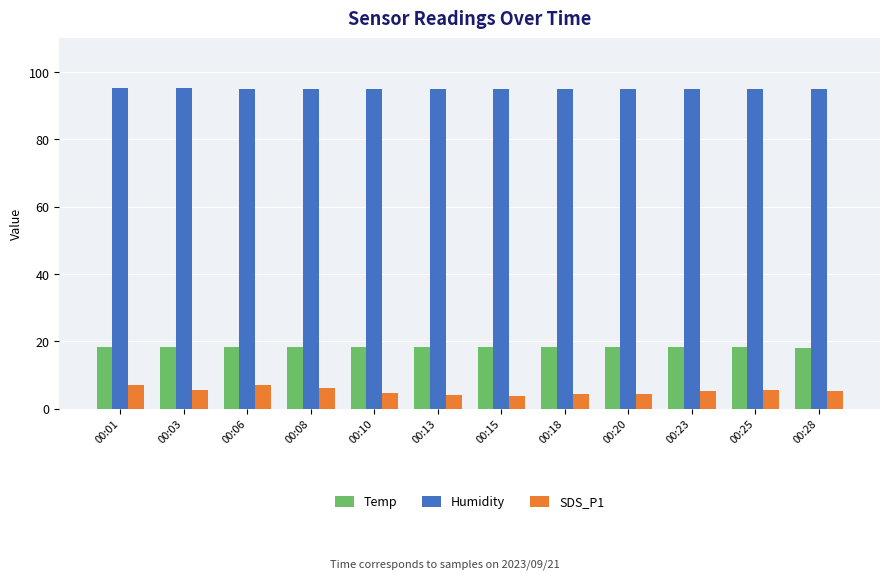

True or false: SDS_P1 has a value of 5.1 at 00:23.

True